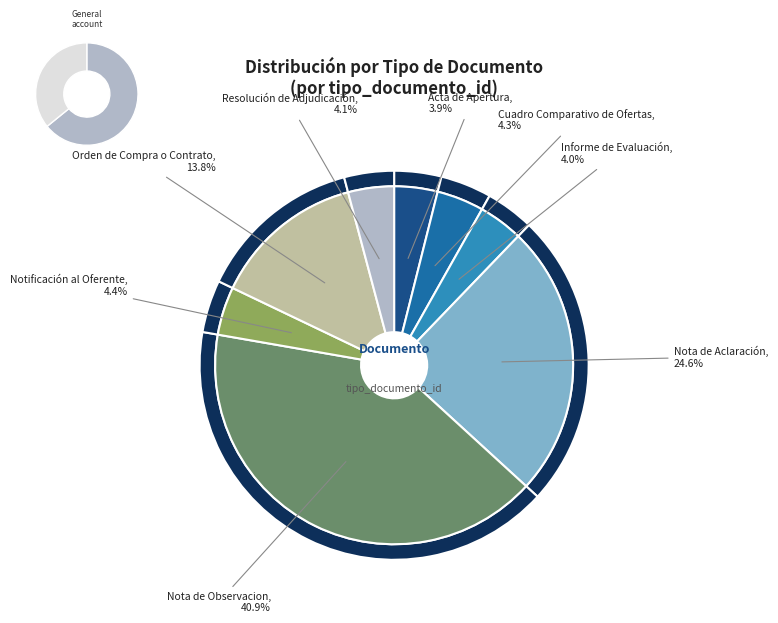

What percentage do Acta de Apertura and Resolución de Adjudicación together represent?

8.1%